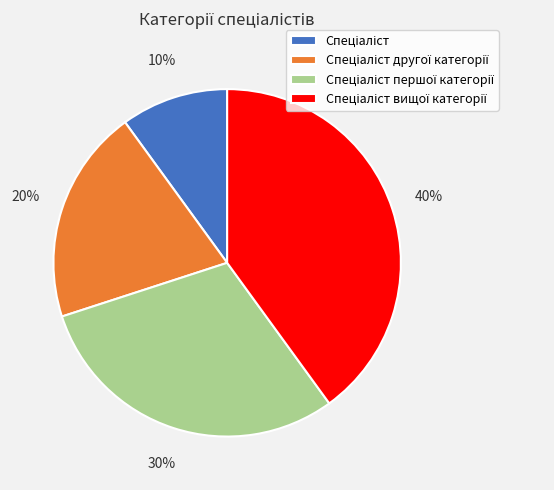

To the nearest percent, what is the difference between the largest and smallest slice percentages?

30%